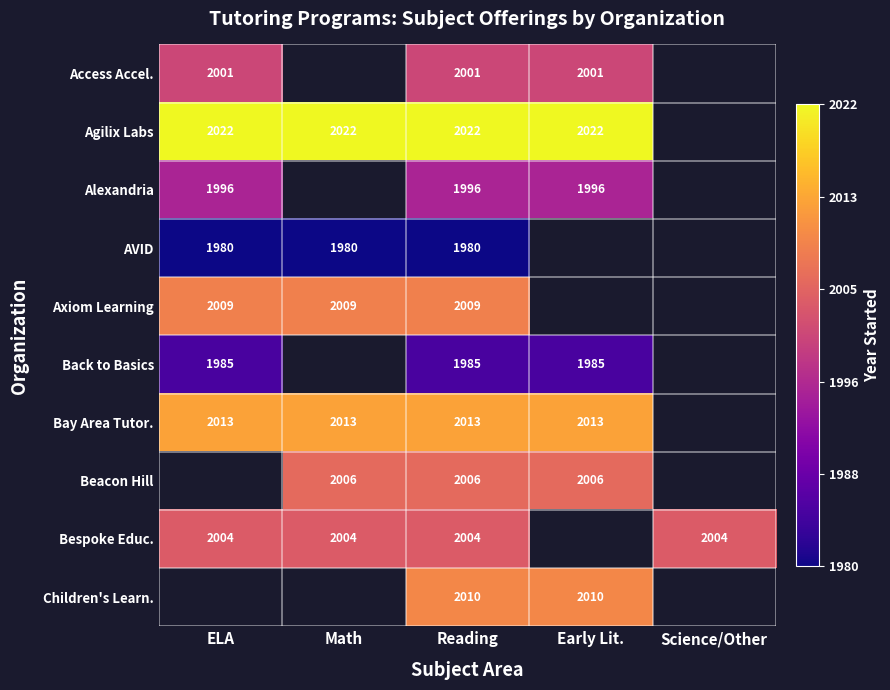

The value of Alexandria at Early Lit. is 1996.0. True or false?

True